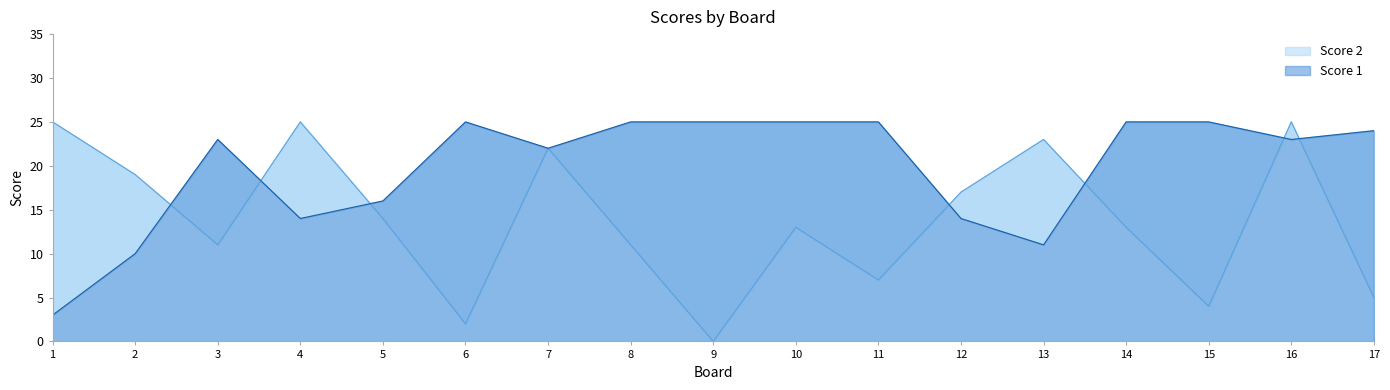

Reading right to left, transcribe all the data shown in this chart.

Score 2: 17=5	16=25	15=4	14=13	13=23	12=17	11=7	10=13	9=0	8=11	7=22	6=2	5=14	4=25	3=11	2=19	1=25
Score 1: 17=24	16=23	15=25	14=25	13=11	12=14	11=25	10=25	9=25	8=25	7=22	6=25	5=16	4=14	3=23	2=10	1=3